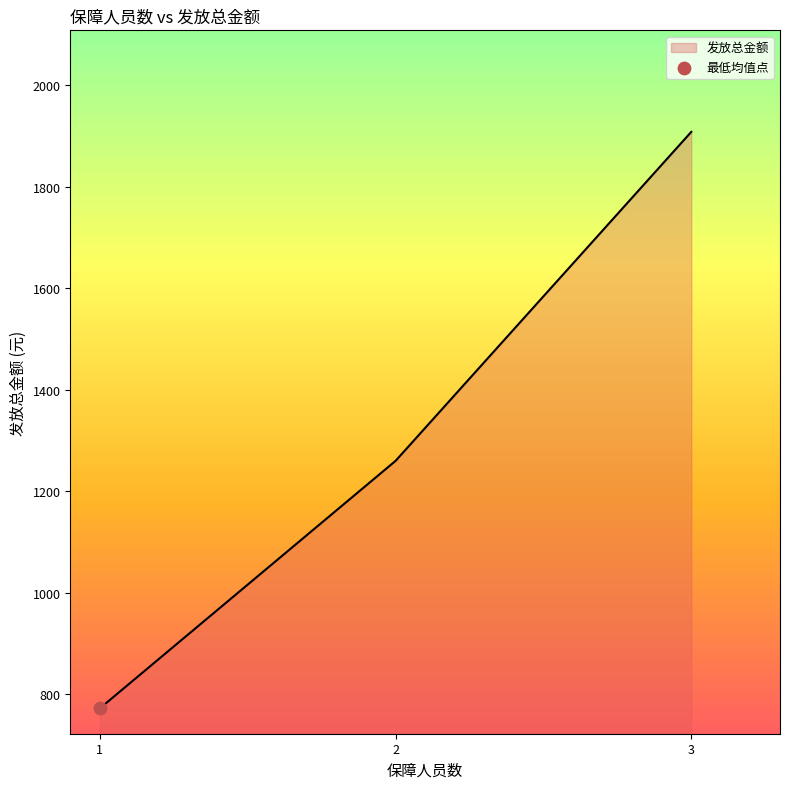

Between 1 and 3, which is larger?

3